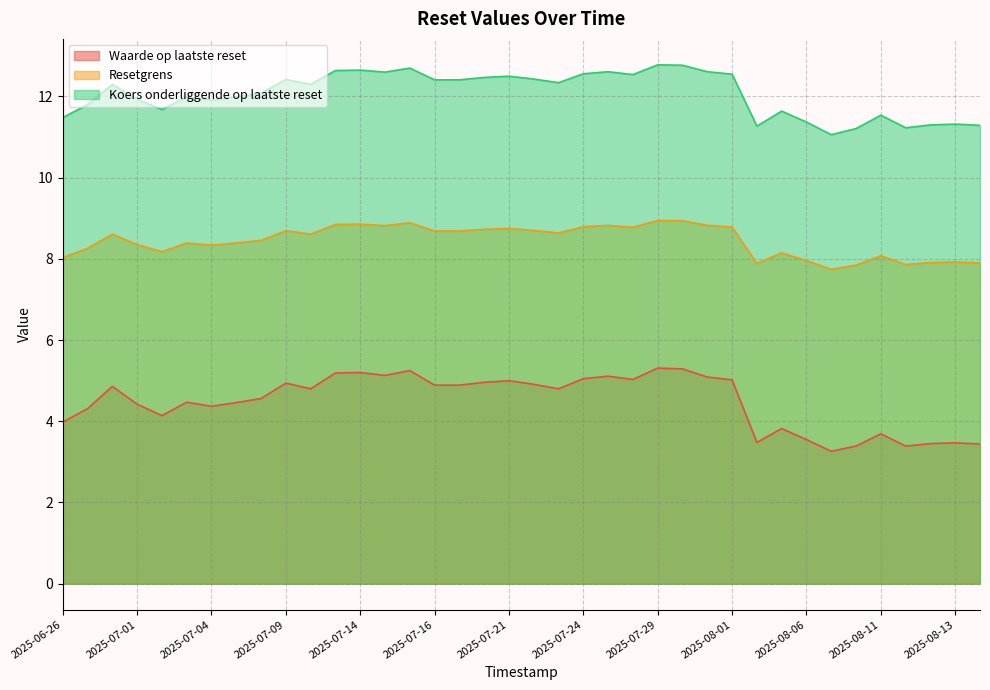

True or false: Waarde op laatste reset has a value of 4.9 at 2025-07-16.

True